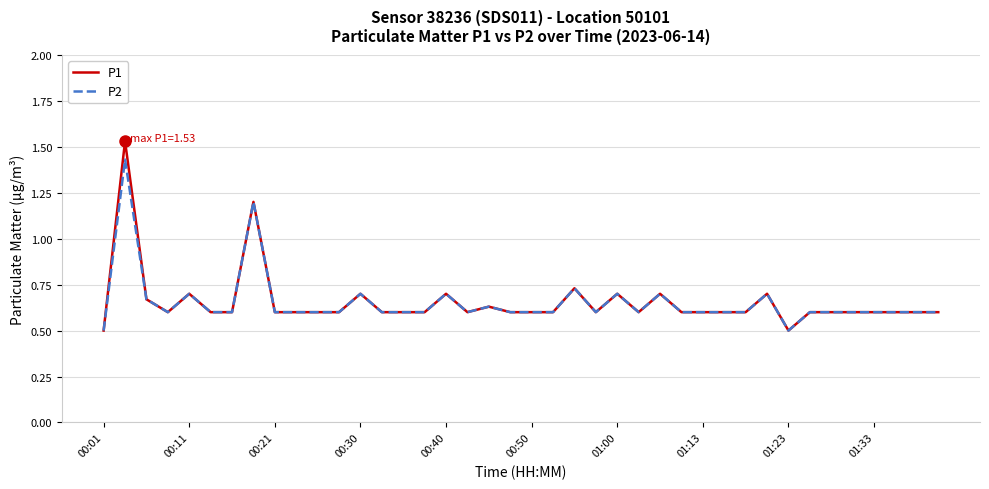

Which series has the largest range (max minus min)?

P1